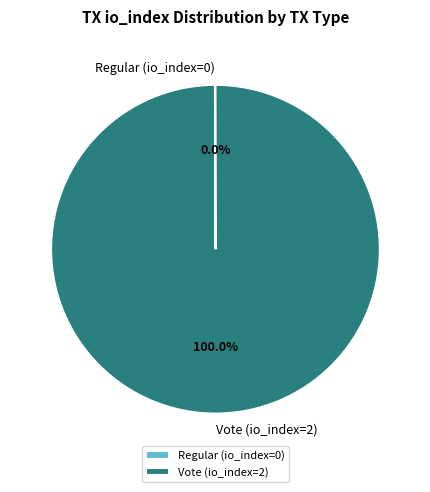

What percentage is the Vote (io_index=2) slice, to the nearest percent?

100%